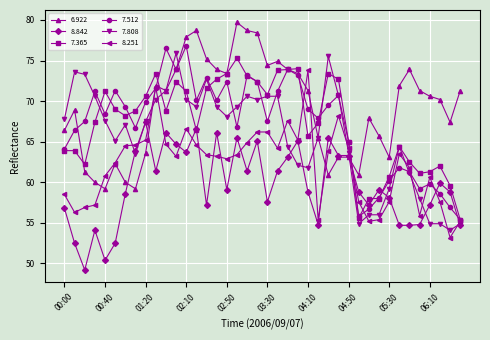

True or false: 7.808 has more than 2 points higher than both neighbors.

True